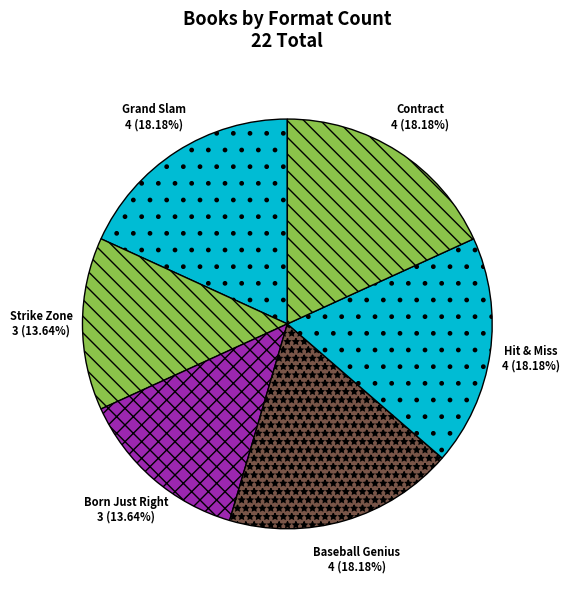

To the nearest percent, what is the difference between the Contract and Baseball Genius slice percentages?

0%